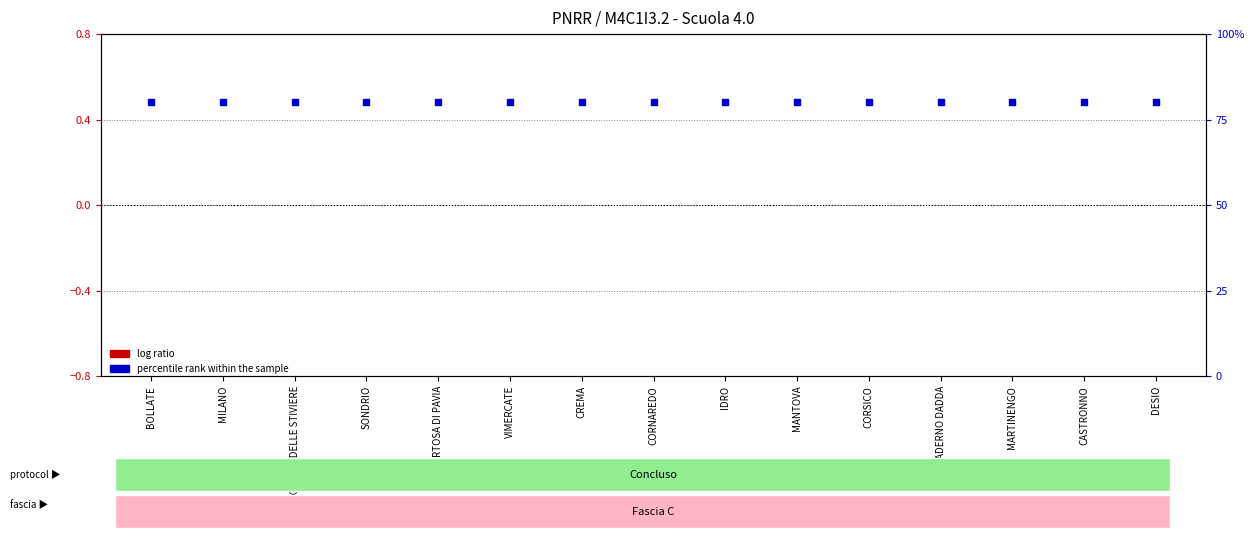

Which series contains the highest Y value?

percentile rank within the sample